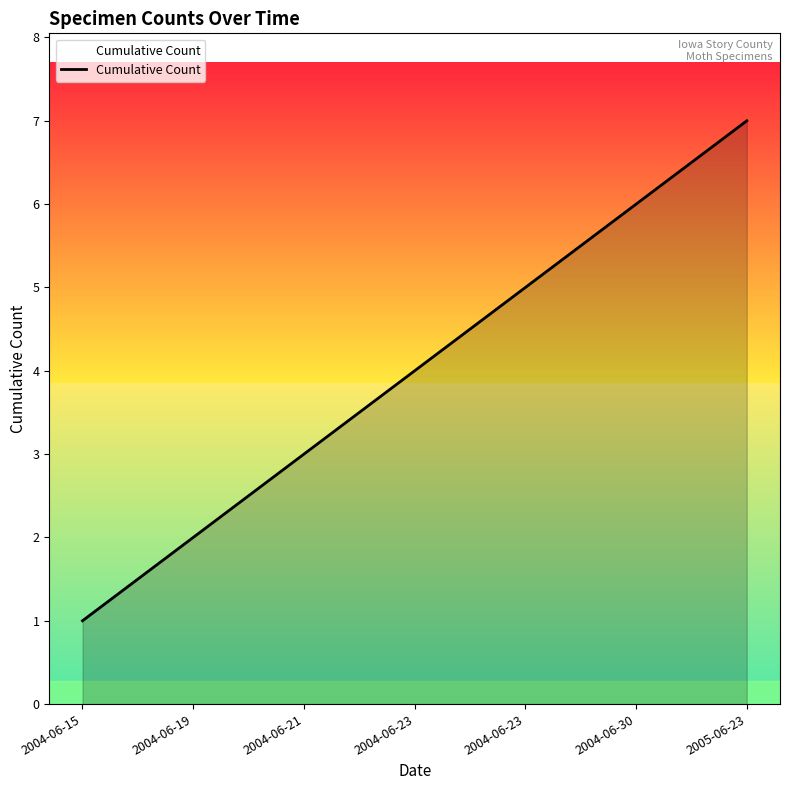

Is this an area chart (filled region under the line)?

Yes